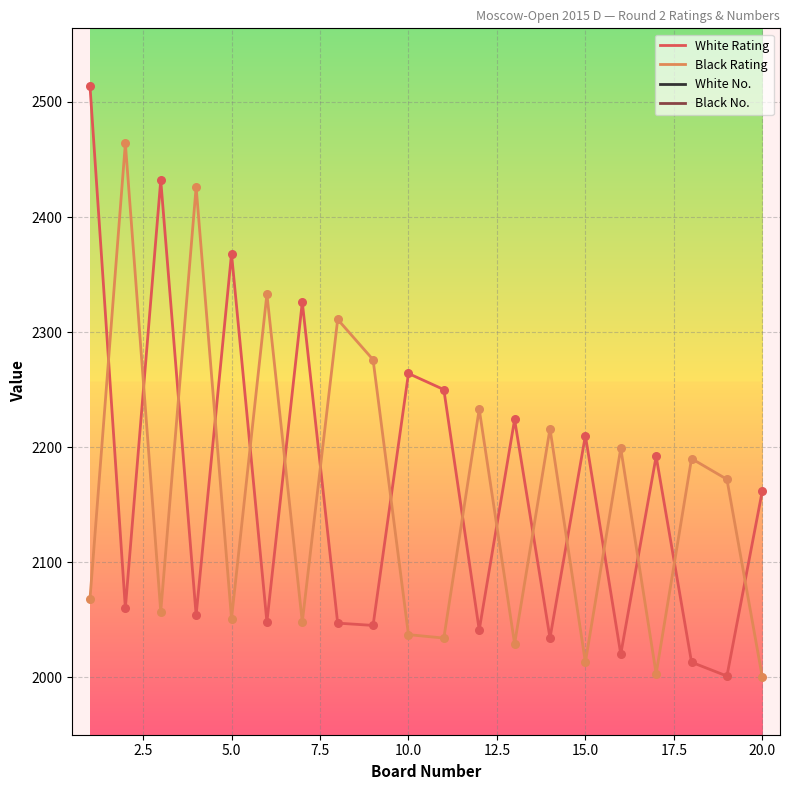

True or false: White Rating has a value of 2210 at 15.0.

True